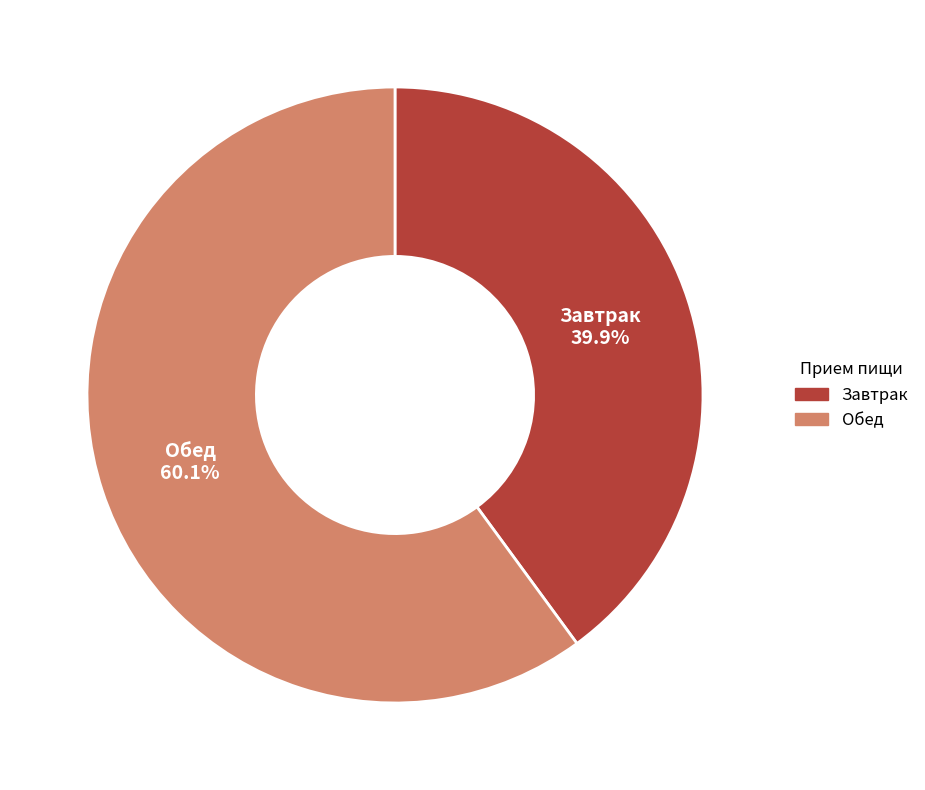

Between Обед and Завтрак, which is larger?

Обед